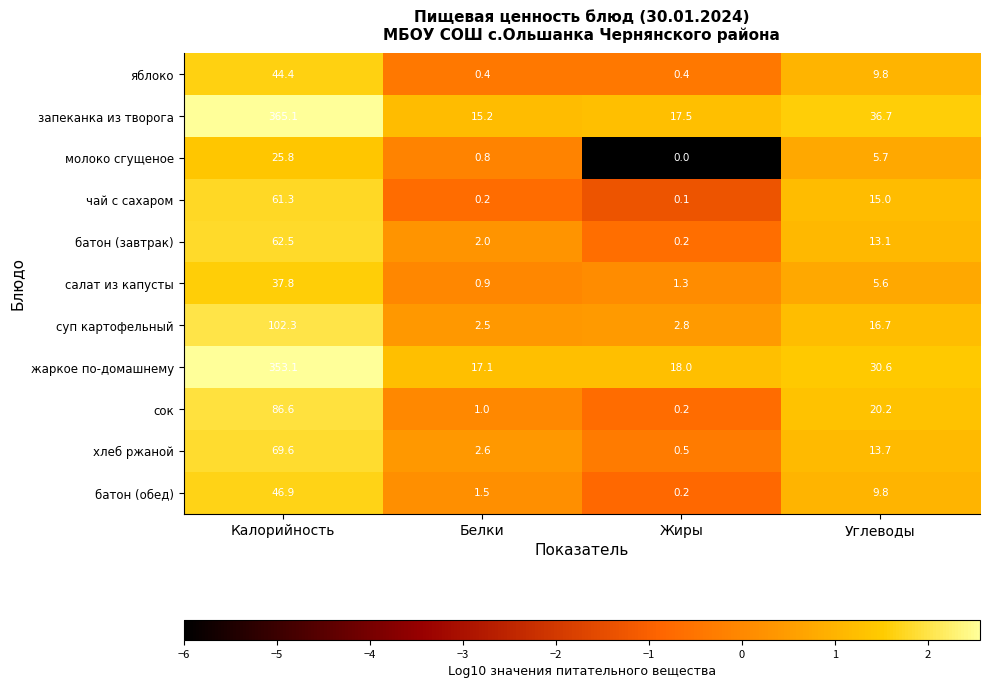

What is the difference between the хлеб ржаной values at Жиры and Белки?

2.1